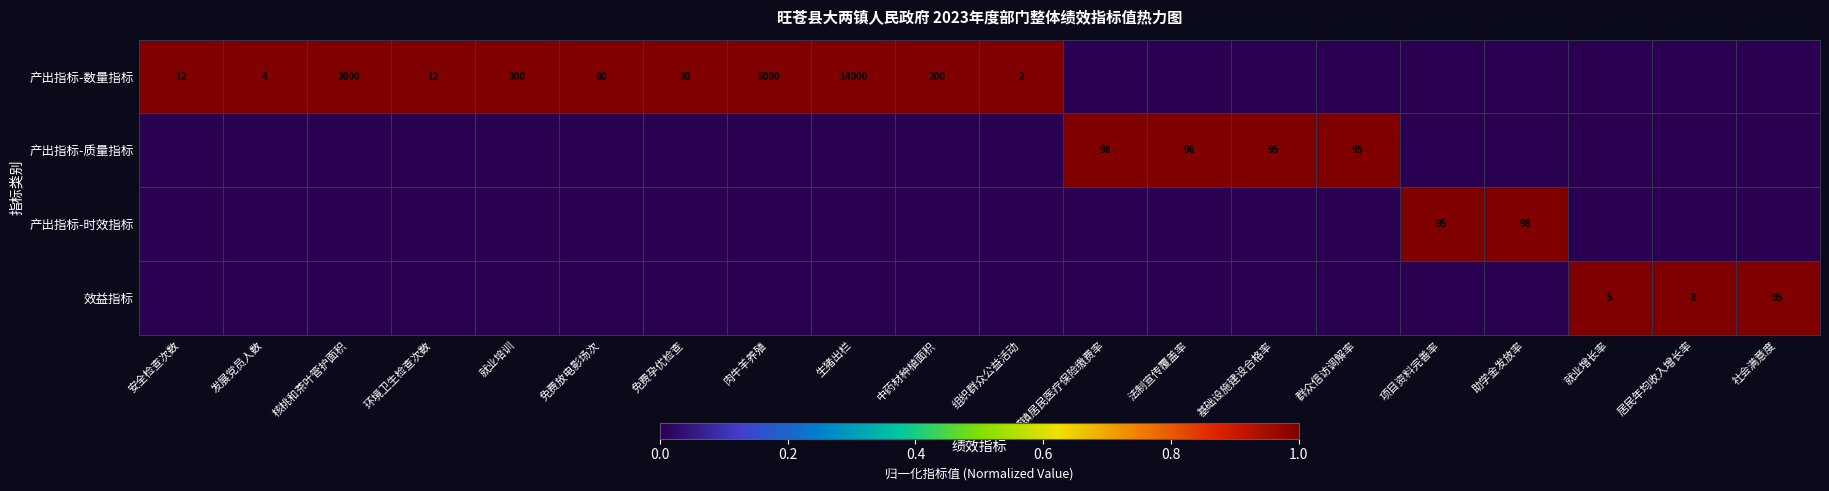

The 效益指标 series shows 30 at 社会满意度. True or false?

False